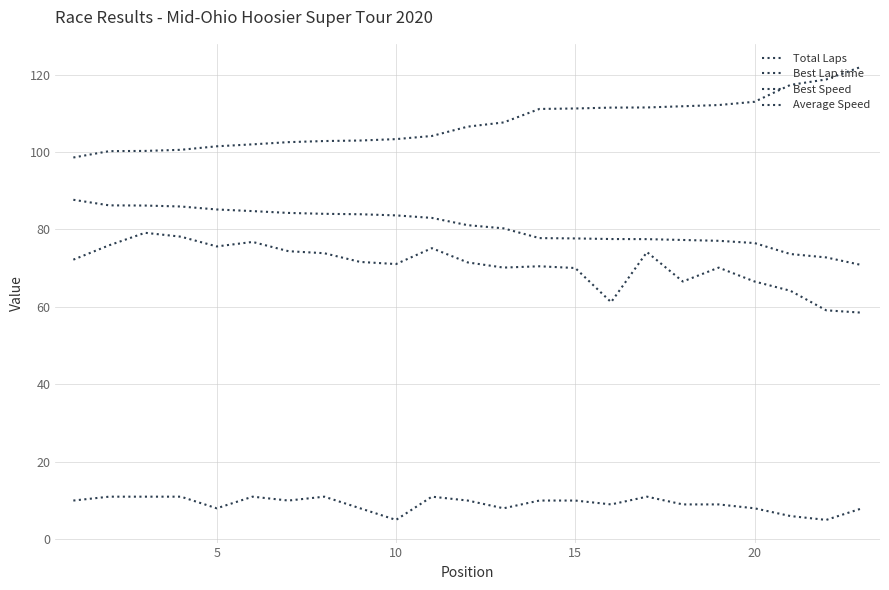

Reading left to right, what are all the values shown in this chart?

Total Laps: 10.0	11.0	11.0	11.0	8.0	11.0	10.0	11.0	8.0	5.0	11.0	10.0	8.0	10.0	10.0	9.0	11.0	9.0	9.0	8.0	6.0	5.0	8.0
Best Lap time: 98.6	100.2	100.3	100.6	101.5	102.0	102.5	102.8	103.0	103.3	104.1	106.5	107.6	111.1	111.2	111.5	111.5	111.8	112.1	113.0	117.3	118.7	122.1
Best Speed: 87.7	86.2	86.2	85.9	85.2	84.7	84.3	84.0	83.9	83.6	83.0	81.1	80.3	77.8	77.7	77.5	77.5	77.3	77.1	76.5	73.6	72.8	70.8
Average Speed: 72.2	75.9	79.1	78.1	75.6	76.8	74.4	73.9	71.6	71.1	75.2	71.5	70.1	70.5	70.0	61.2	74.2	66.6	70.1	66.6	64.2	59.1	58.5